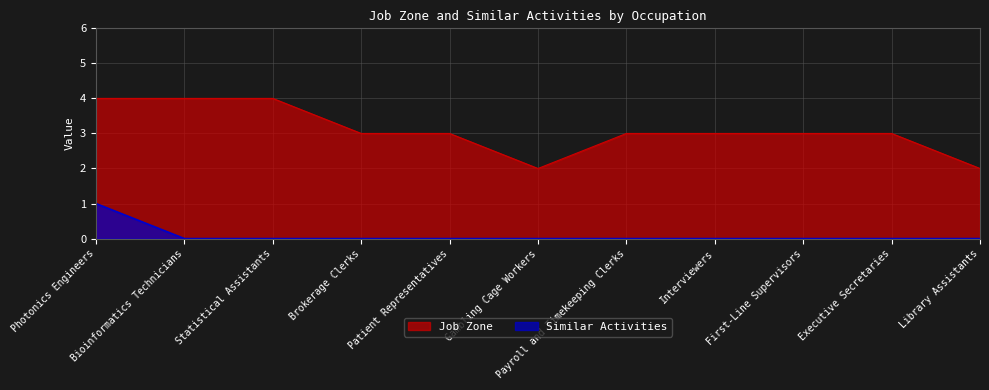

What is the spread (max minus min) of values at Library Assistants?

2